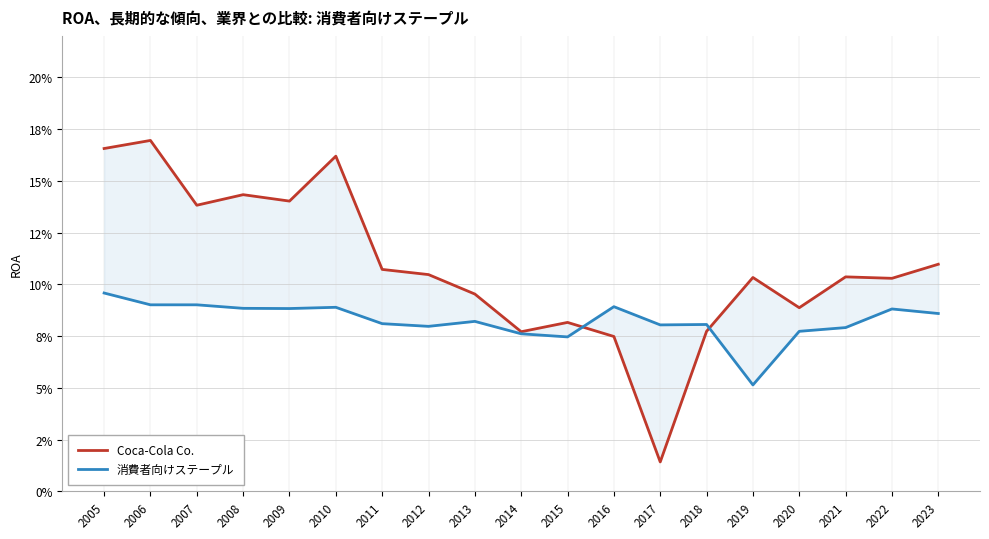

What is the value of the 消費者向けステープル point at the 14th from the left?

0.1